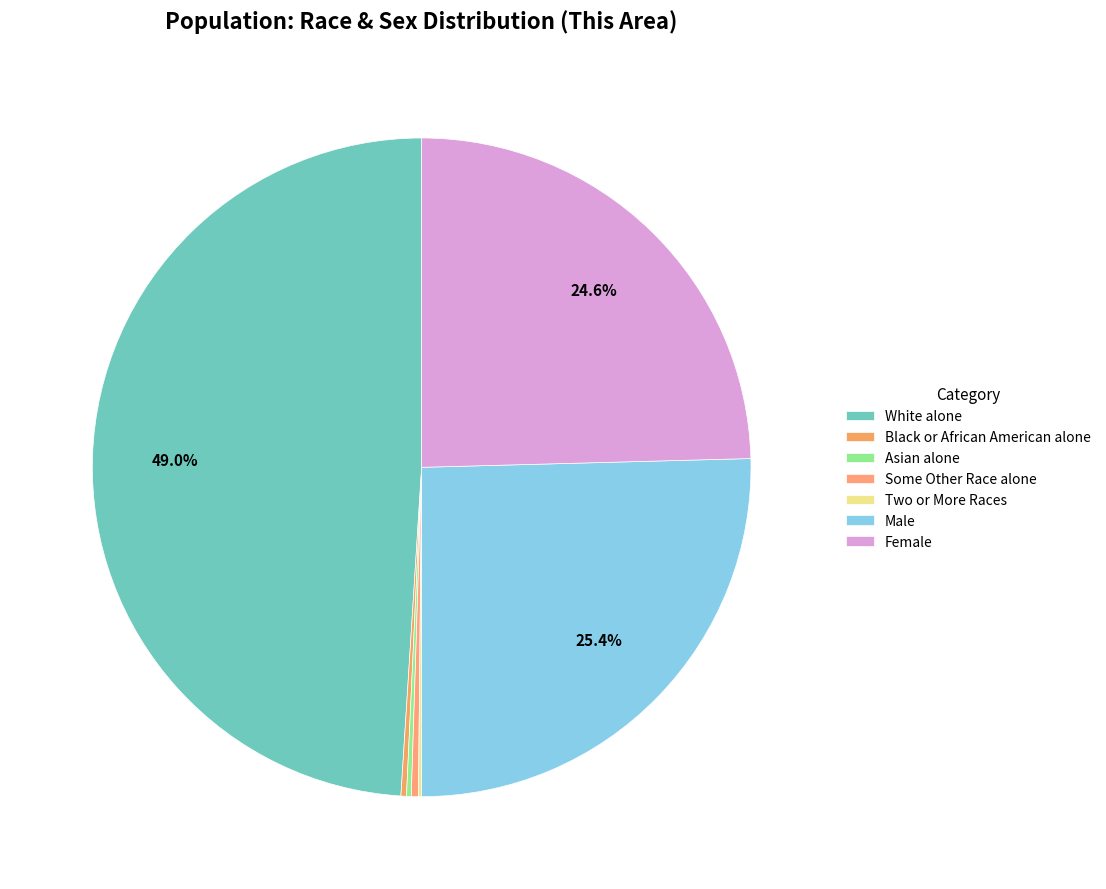

Is there a majority slice in this chart?

No